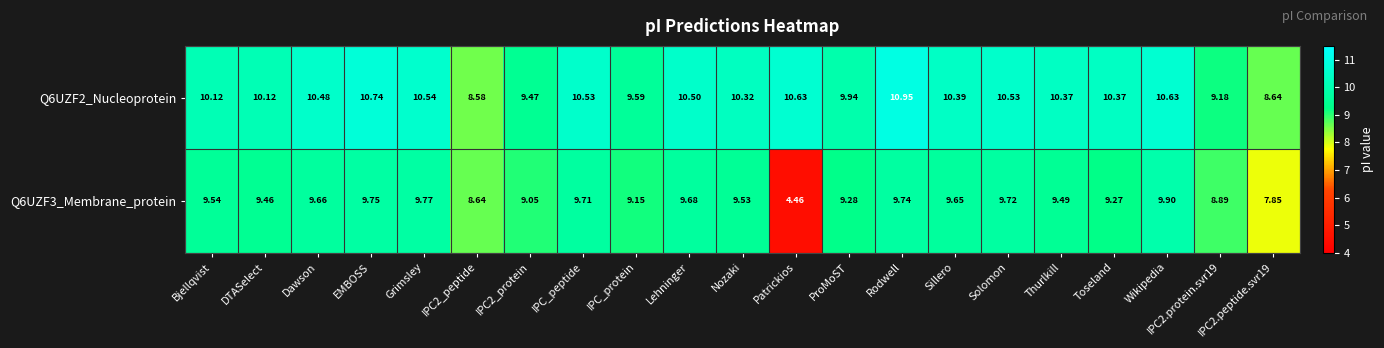

What is the difference between the highest and lowest values at IPC2.peptide.svr19?

0.8